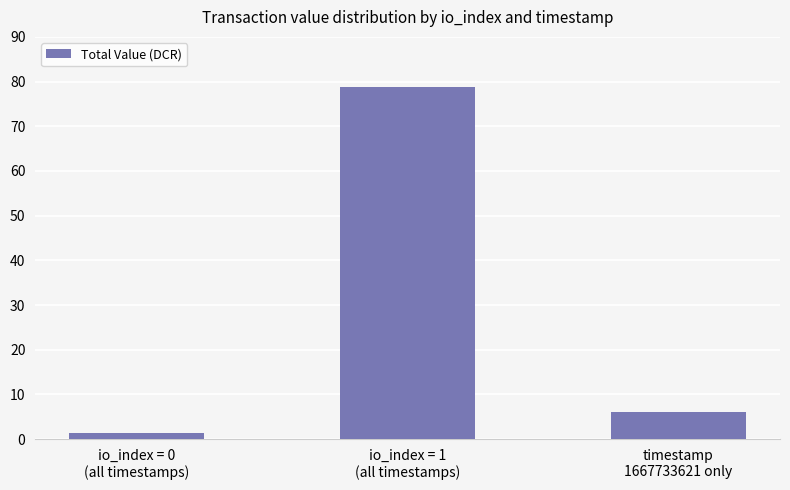

How many series are shown in this chart?

1